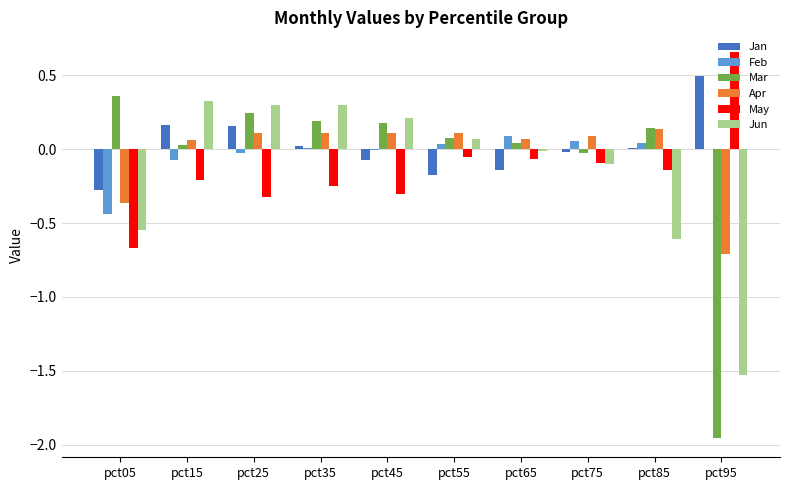

How many groups of bars are there?

10